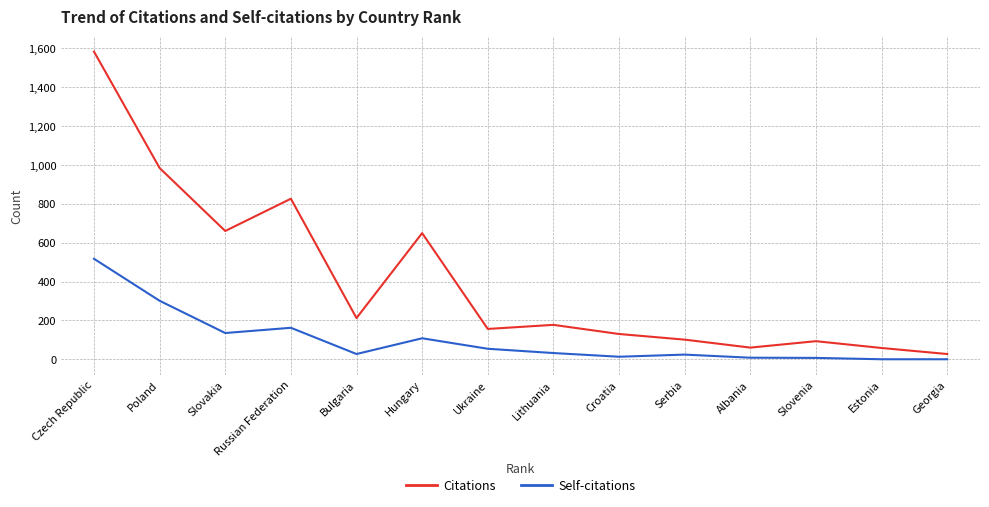

What position from the left is Hungary?

6